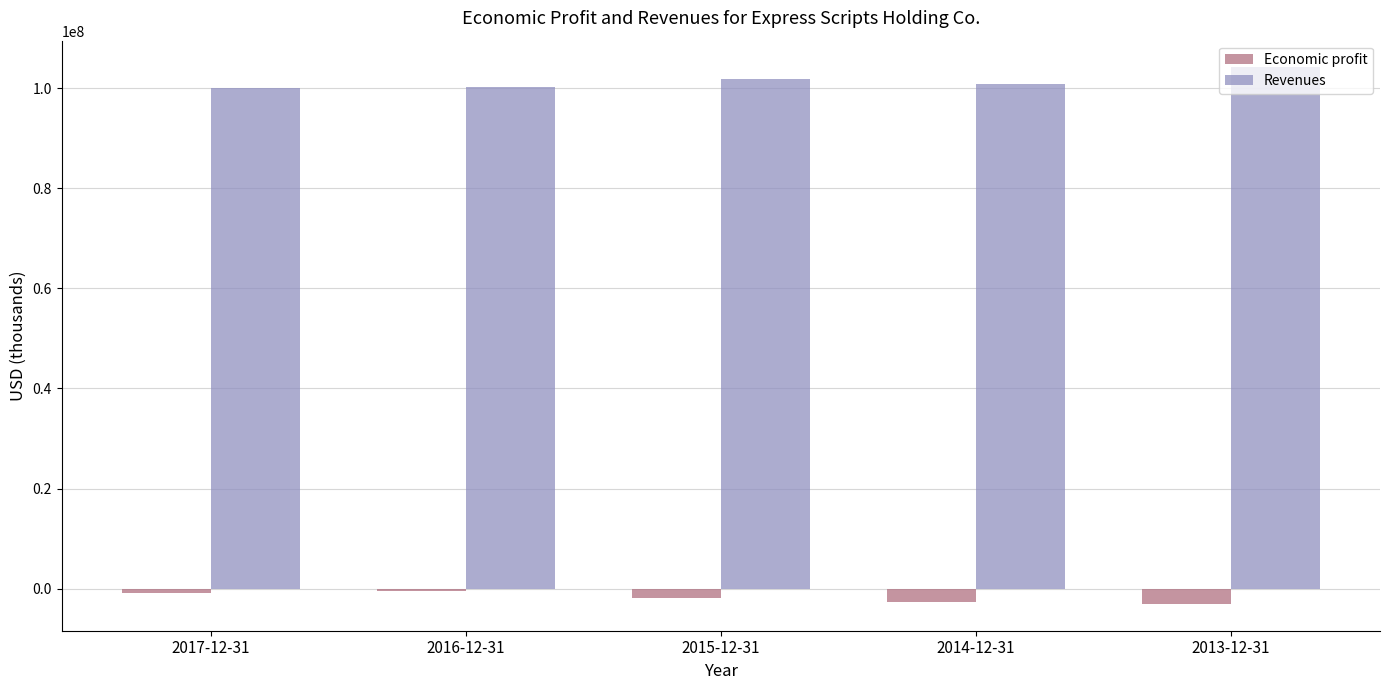

Is the value of Economic profit at 2014-12-31 greater than the value of Revenues at 2017-12-31?

No